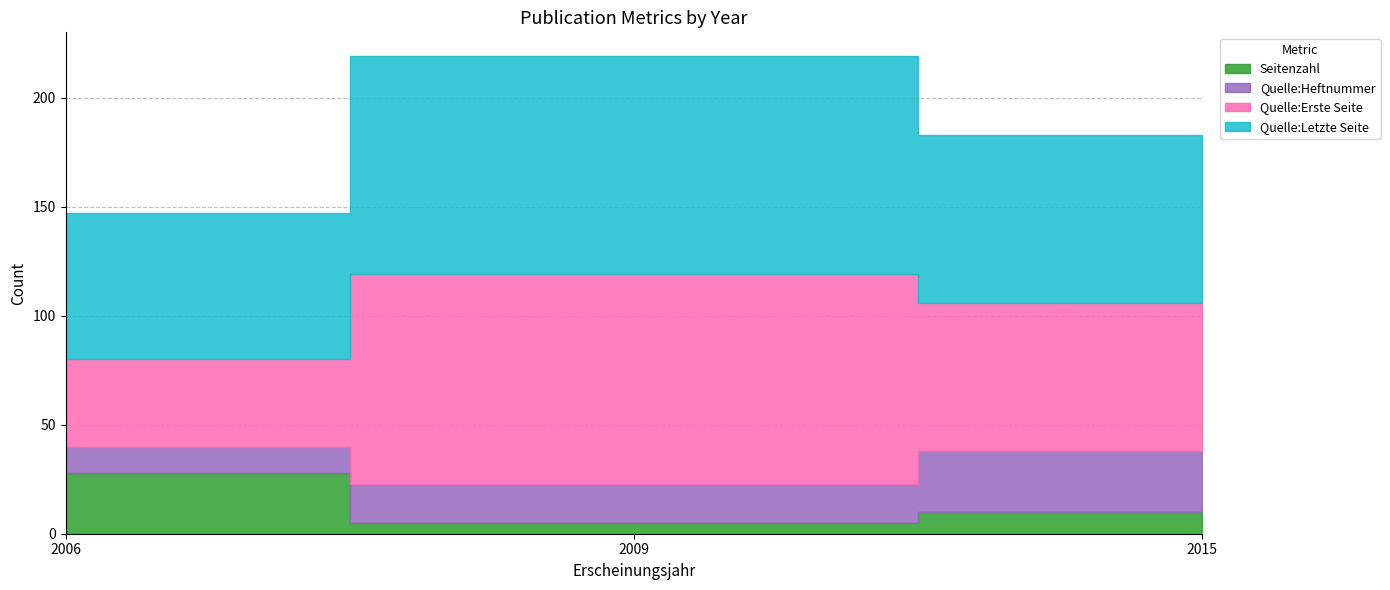

The Quelle:Erste Seite series shows 132 at 2009. True or false?

False